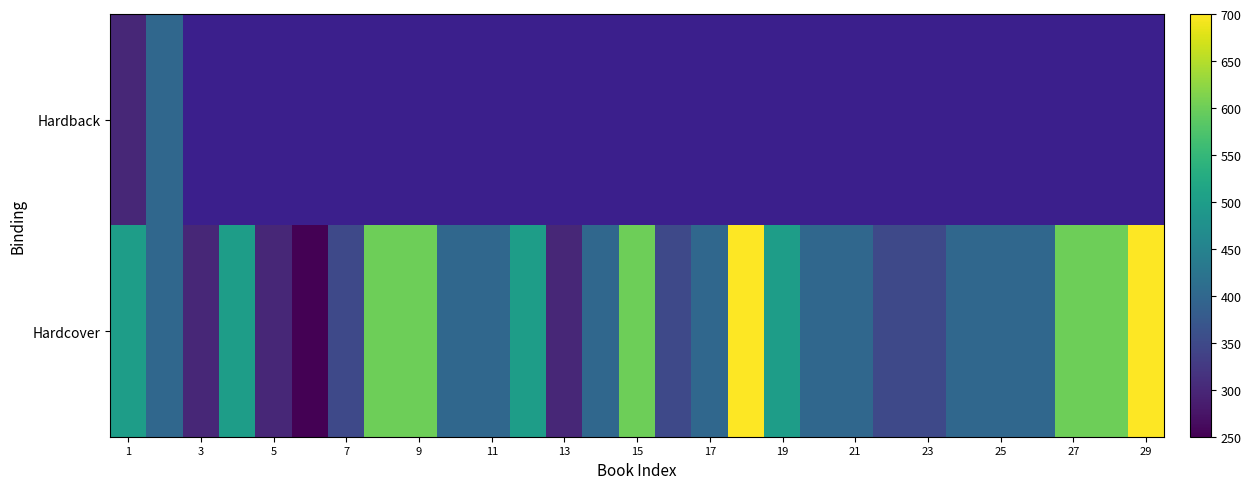

Between 21 and 11, which is larger?

11